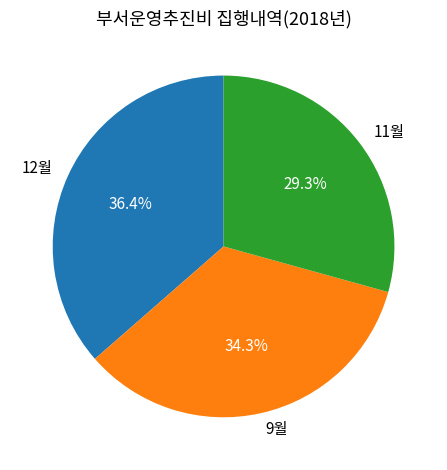

What is the ratio of the value at 12월 to the value at 11월?

1.2